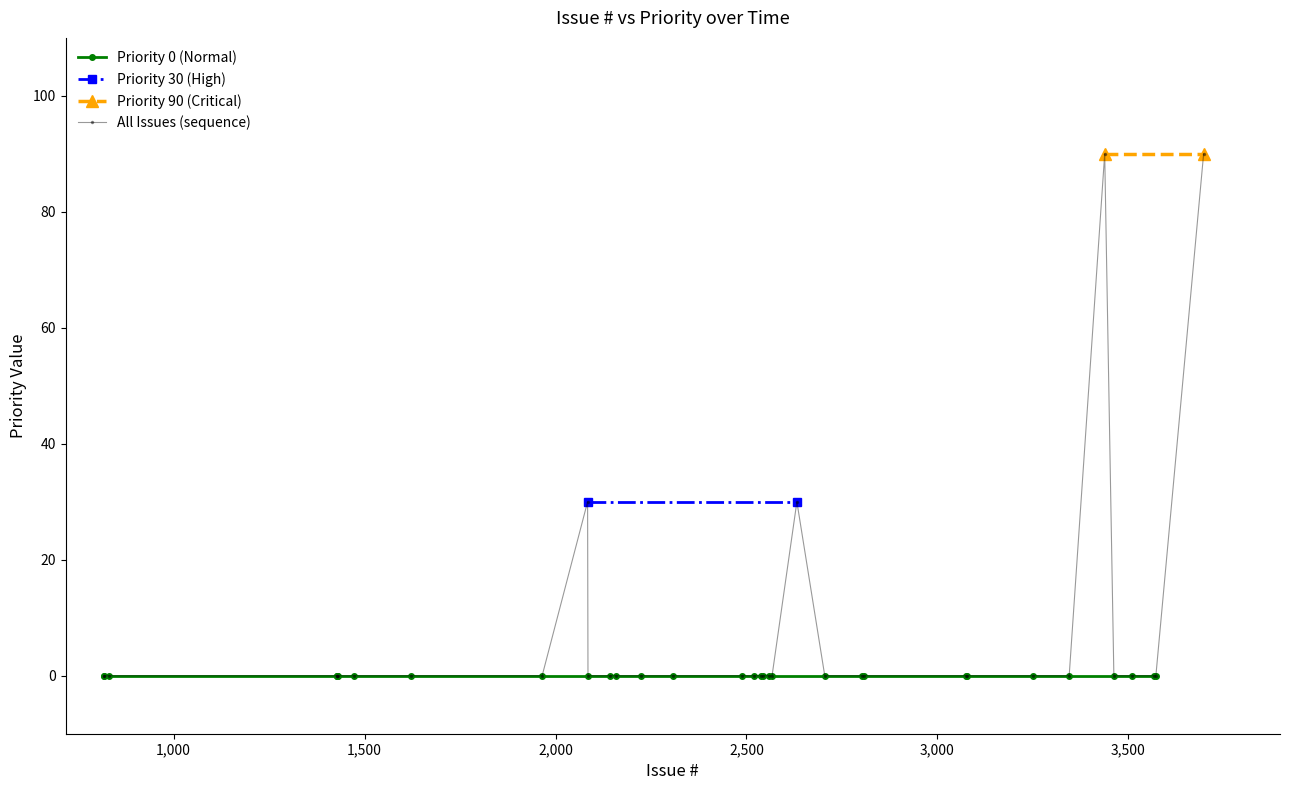

Reading left to right, extract all data points from this chart.

817=0	818=0	831=0	1427=0	1428=0	1429=0	1430=0	1472=0	1622=0	1965=0	2084=30	2085=0	2143=0	2158=0	2223=0	2308=0	2488=0	2520=0	2539=0	2543=0	2560=0	2567=0	2632=30	2705=0	2802=0	2808=0	3075=0	3077=0	3251=0	3345=0	3438=90	3462=0	3509=0	3568=0	3572=0	3697=90